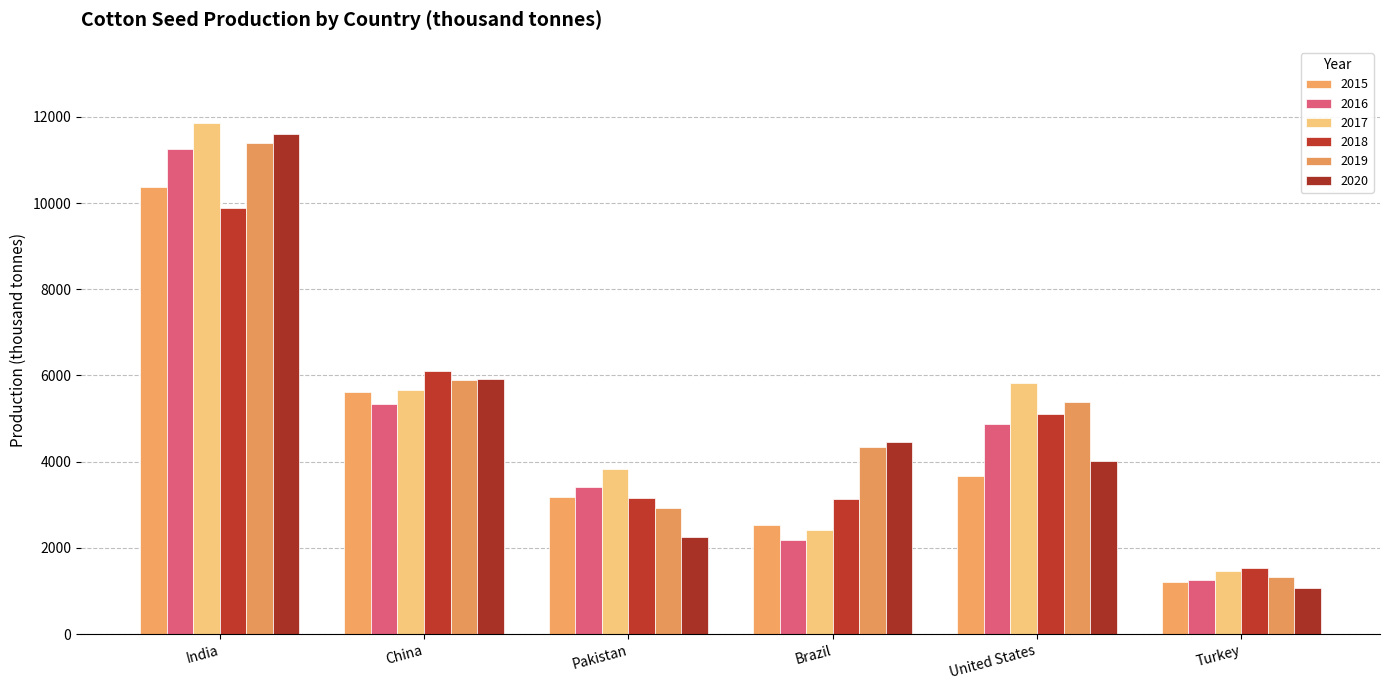

At which label does 2015 reach its minimum?

Turkey